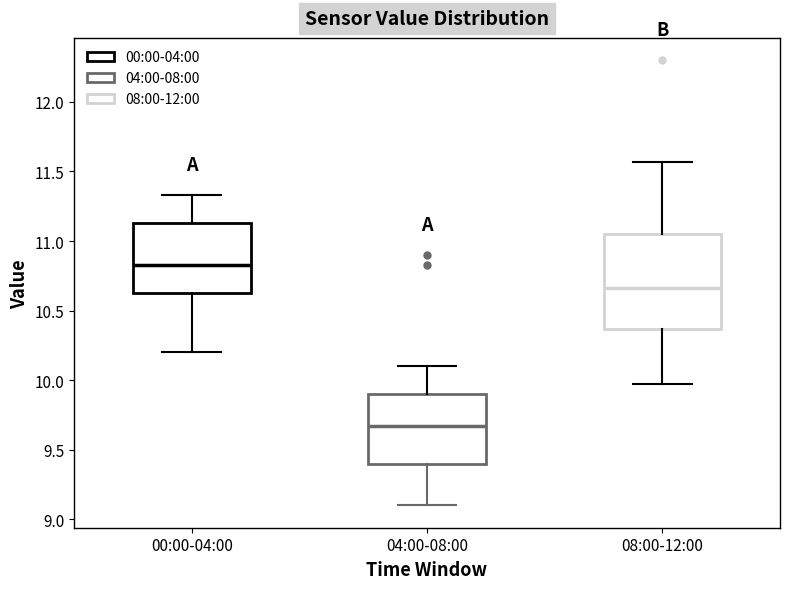

Comparing the boxes themselves (not the whiskers), which one is the tallest?

08:00-12:00